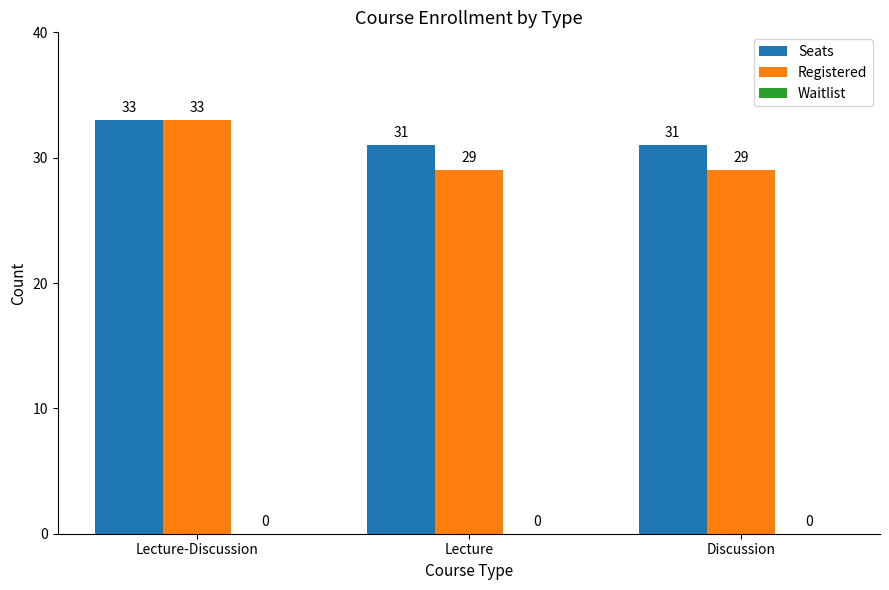

Are the bars grouped side by side (vs. stacked)?

Yes